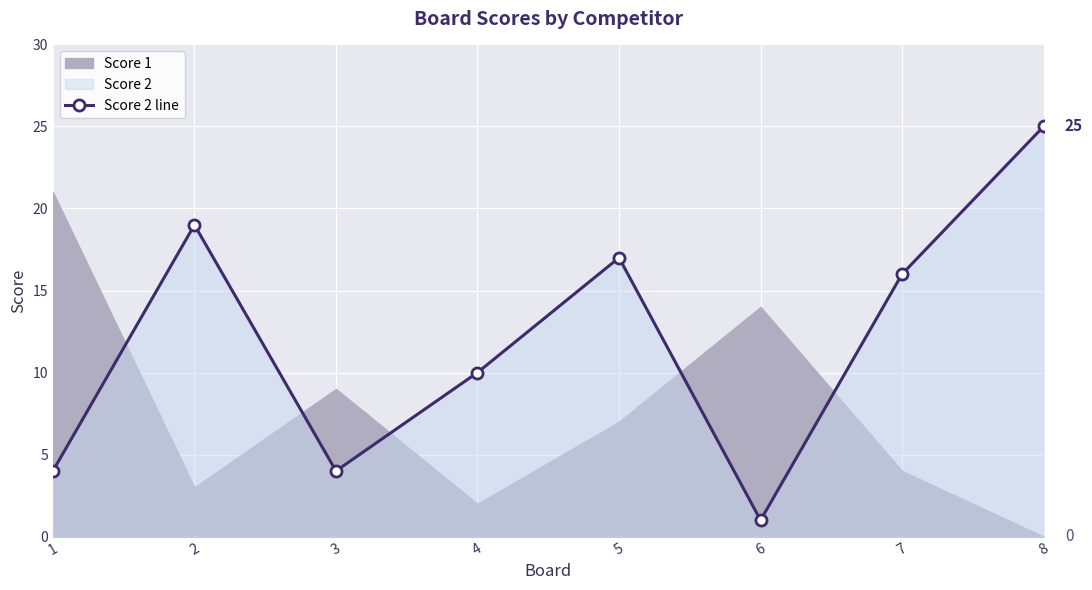

What is the average value?

12